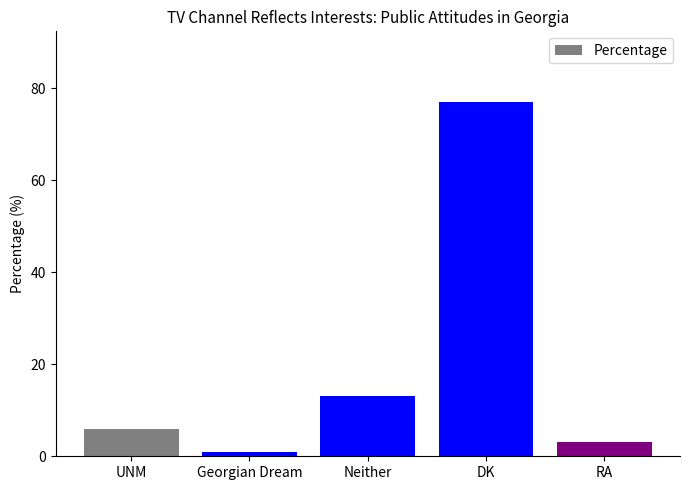

Reading right to left, what are all the values shown in this chart?

RA=3	DK=77	Neither=13	Georgian Dream=1	UNM=6